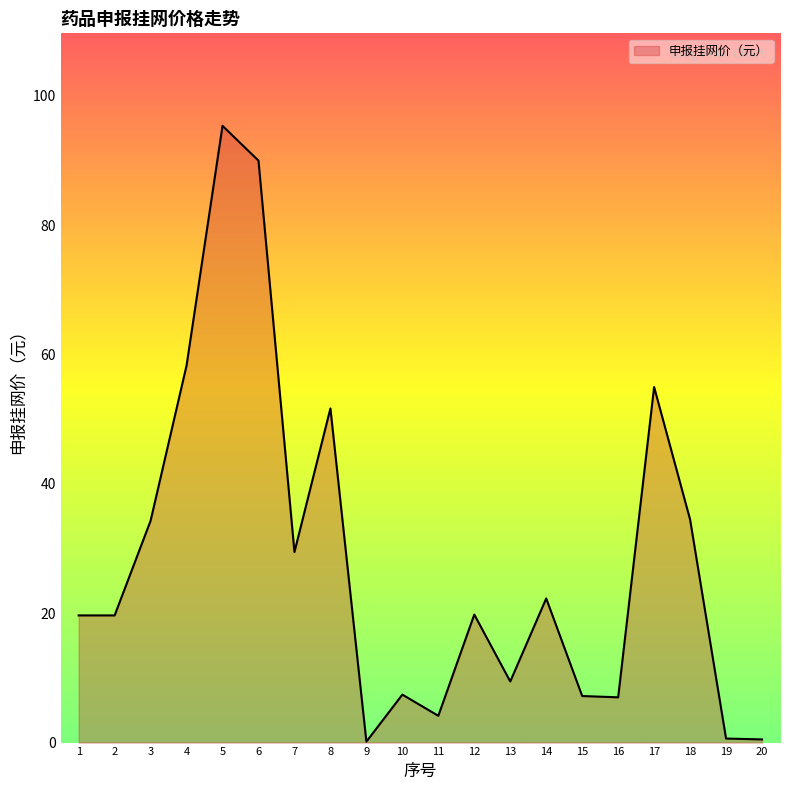

Does the chart have visible grid lines?

No